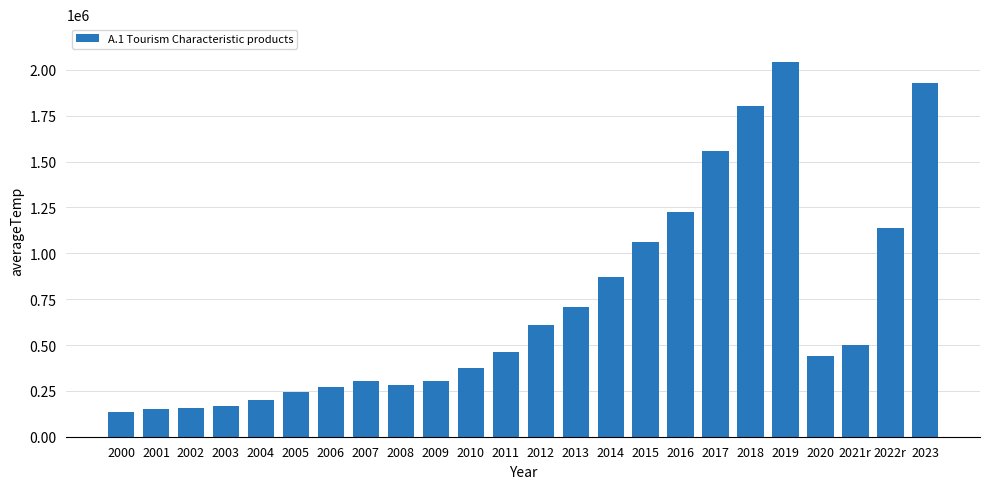

What is the smallest value displayed?

133636.8